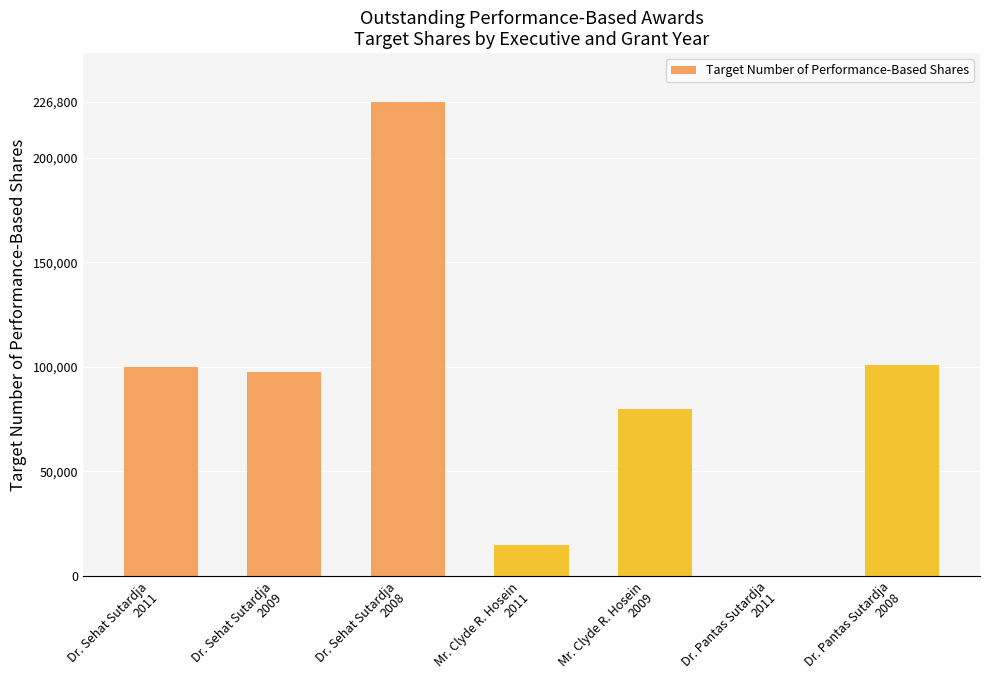

What is the sum of all values?

620300